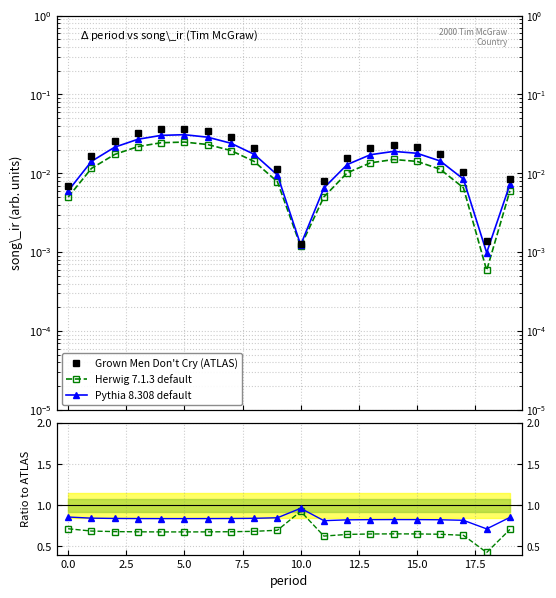

Which series has the widest spread of values?

Herwig ratio